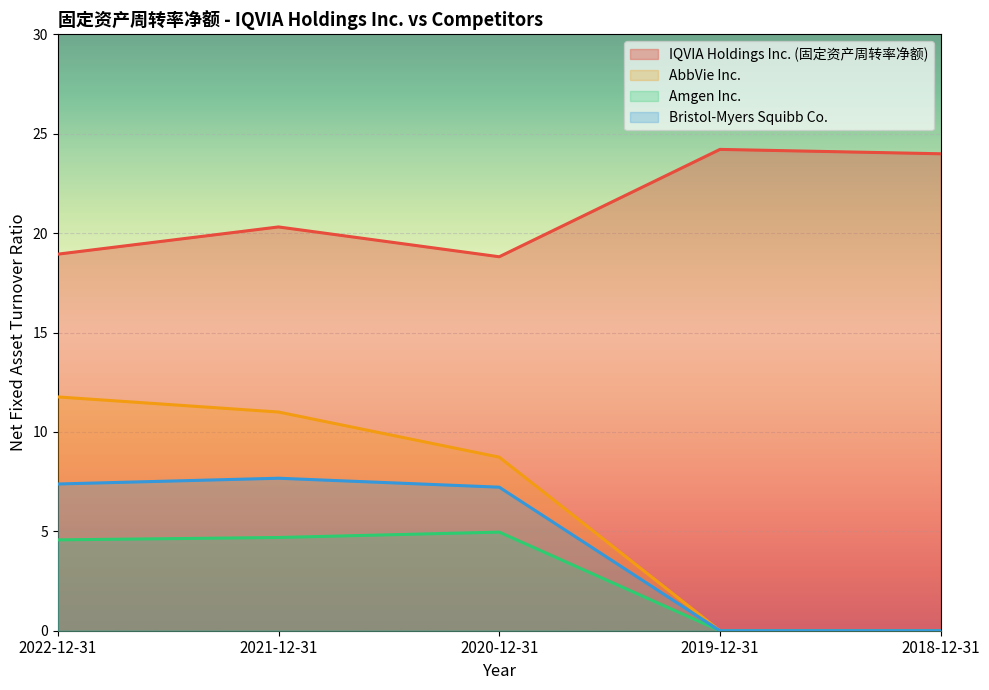

Reading left to right, what are all the values shown in this chart?

IQVIA Holdings Inc. (固定资产周转率净额): 18.9	20.3	18.8	24.2	24.0
AbbVie Inc.: 11.8	11.0	8.7	0.0	0.0
Amgen Inc.: 4.6	4.7	5.0	0.0	0.0
Bristol-Myers Squibb Co.: 7.4	7.7	7.2	0.0	0.0